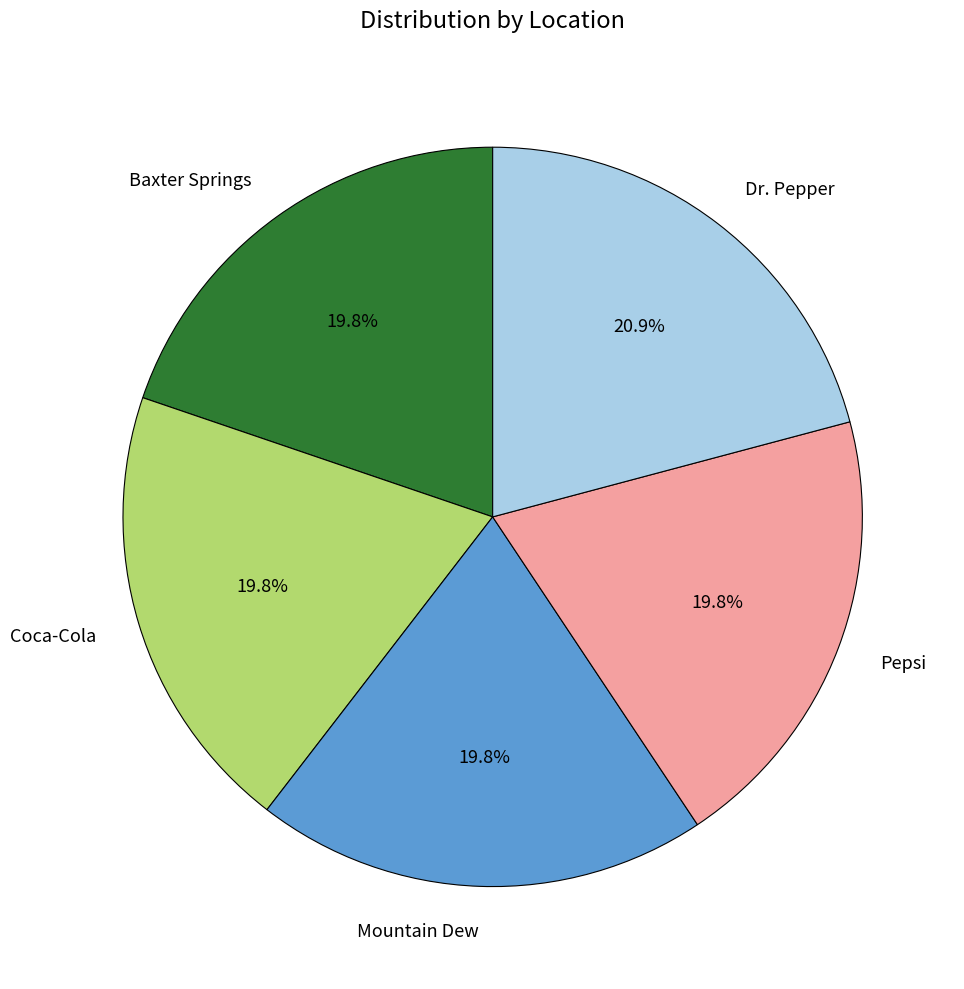

Which slice is the largest?

Dr. Pepper